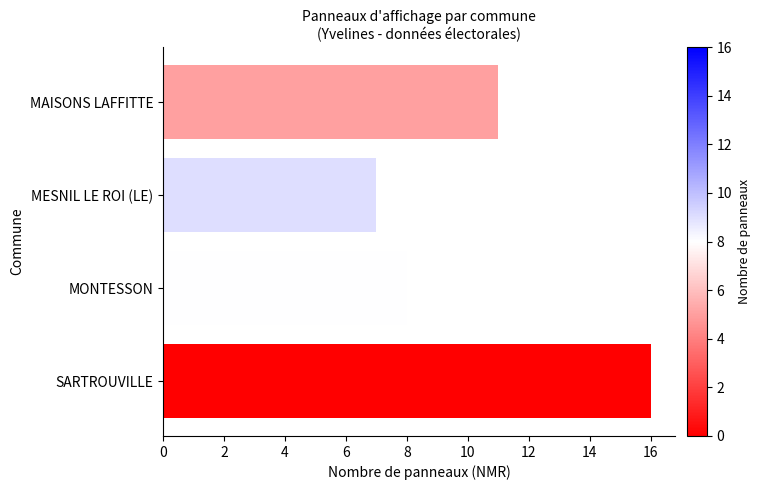

What is the minimum value shown in the chart?

7